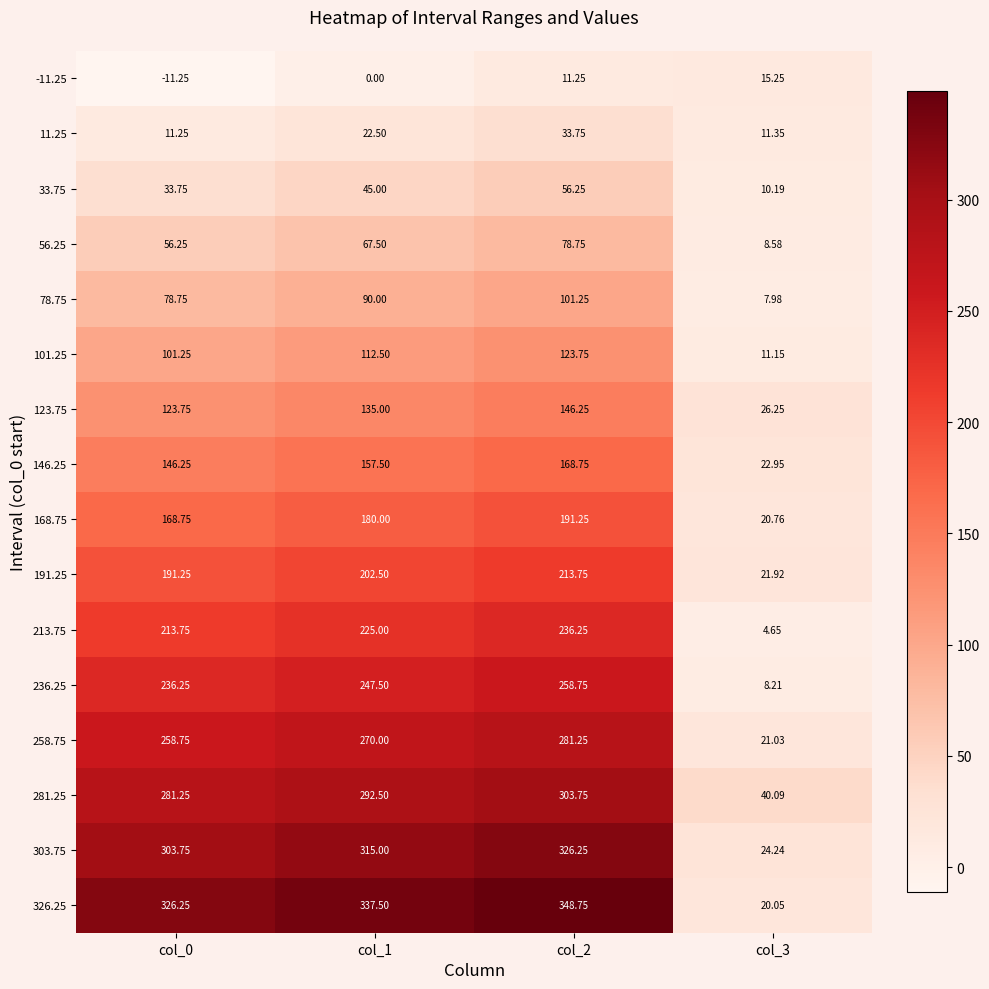

Which series has the largest total across all categories?

326.25